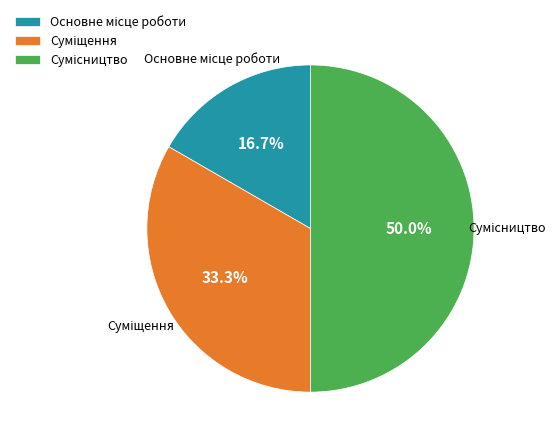

How many slices are in this pie chart?

3